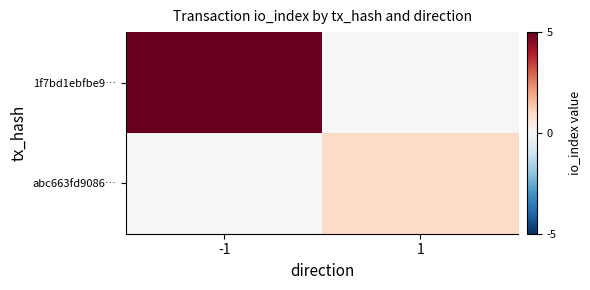

Reading right to left, list all the values displayed in this chart.

1f7bd1ebfbe9…: 1=0	-1=5
abc663fd9086…: 1=1	-1=0